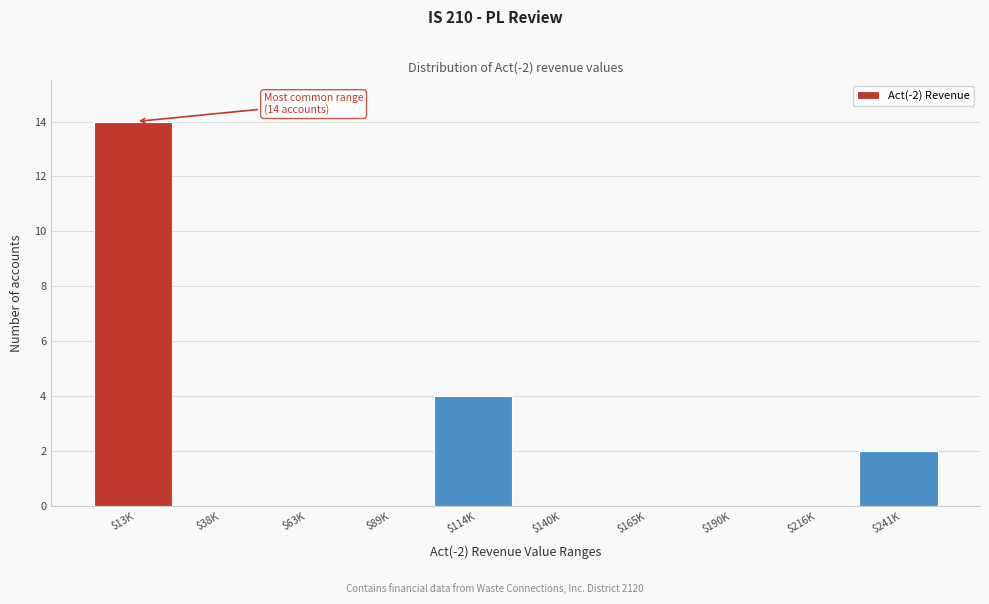

At which label is the value closest to 7?

$114K